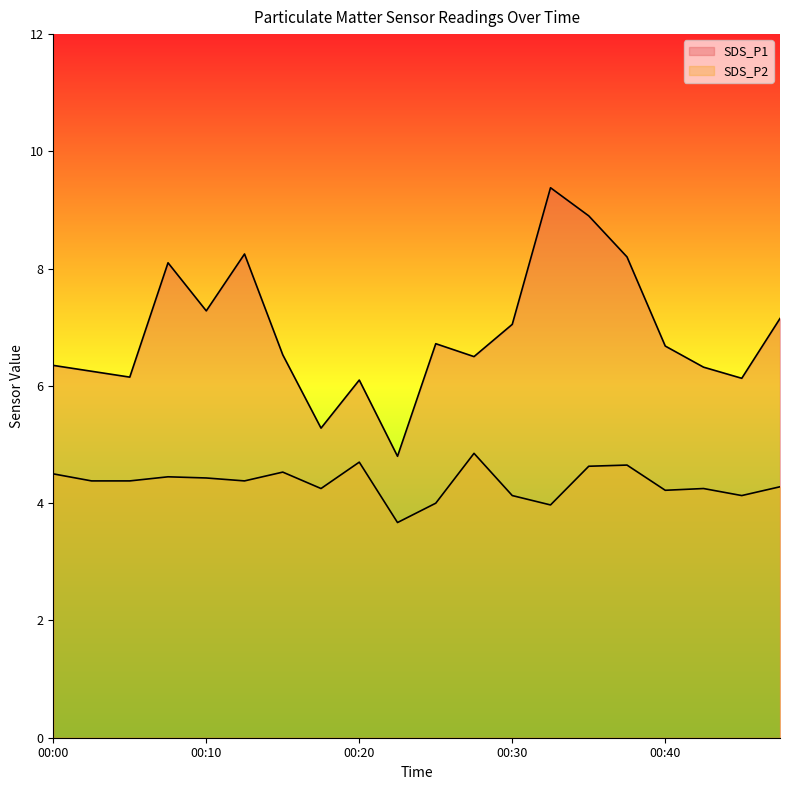

What is the average value of the SDS_P2 series?

4.3